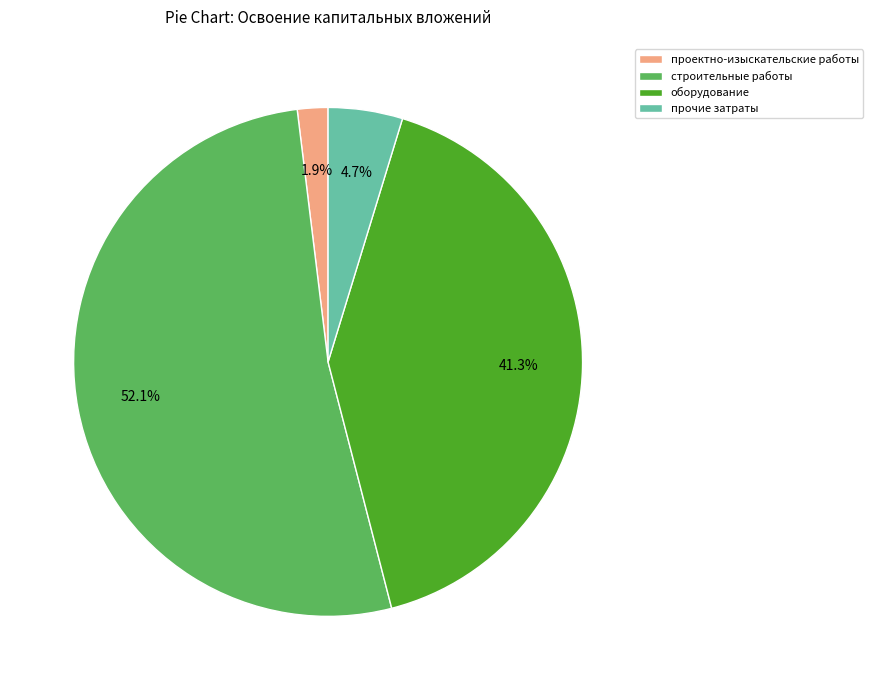

Combined, do прочие затраты and проектно-изыскательские работы account for over 50%?

No